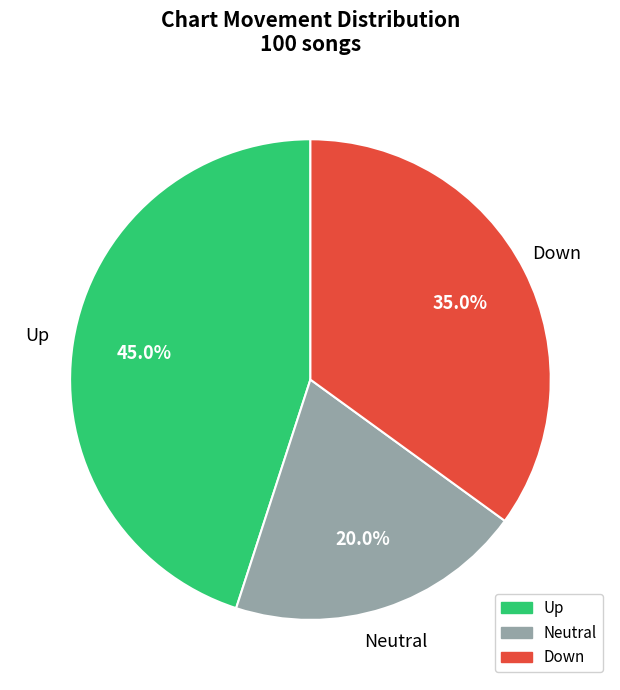

Is there a majority slice in this chart?

No